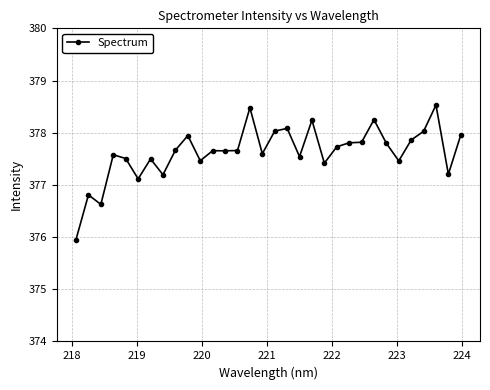

What is the maximum value shown in the chart?

378.5